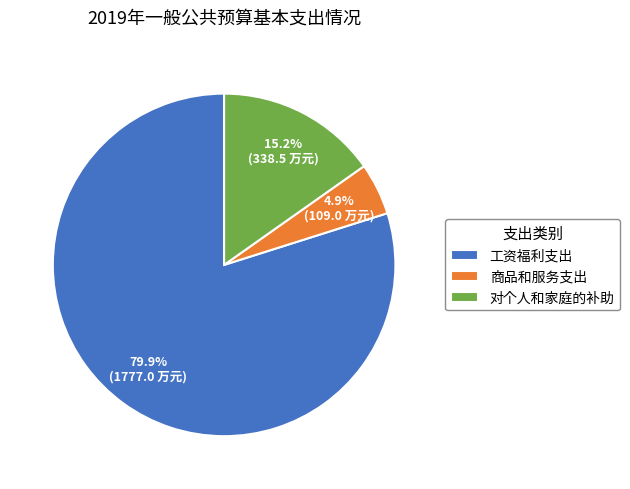

Do 对个人和家庭的补助 and 工资福利支出 together represent more than half of the pie?

Yes